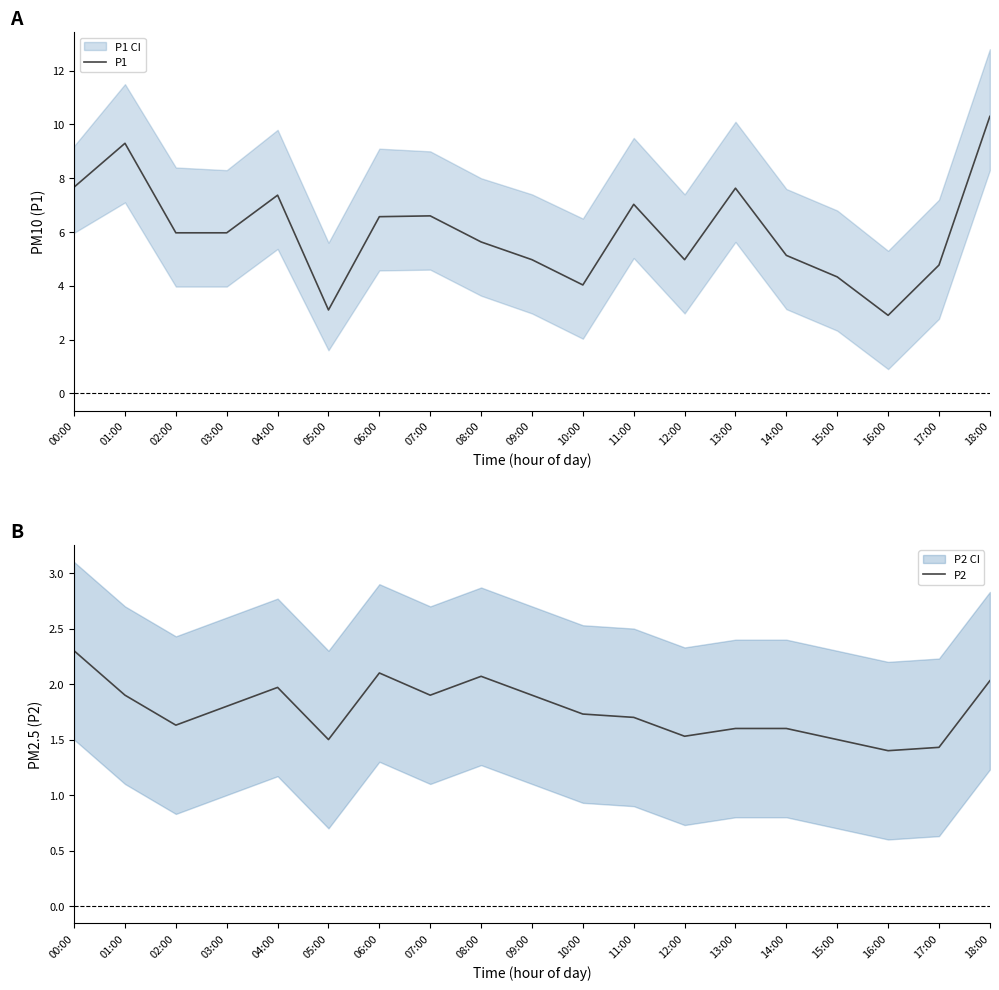

What is the sum of all P1 values?

114.2